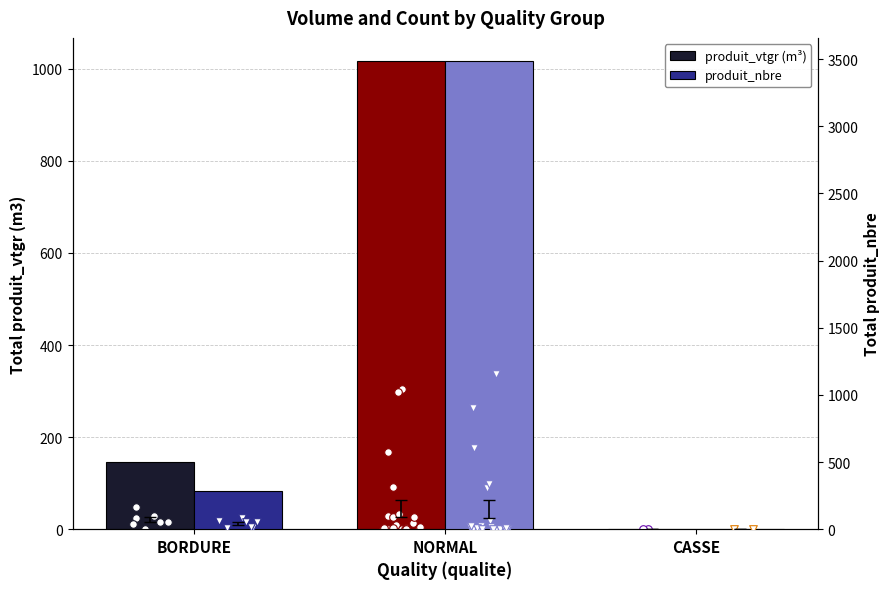

At which category is the sum across all series the highest?

NORMAL